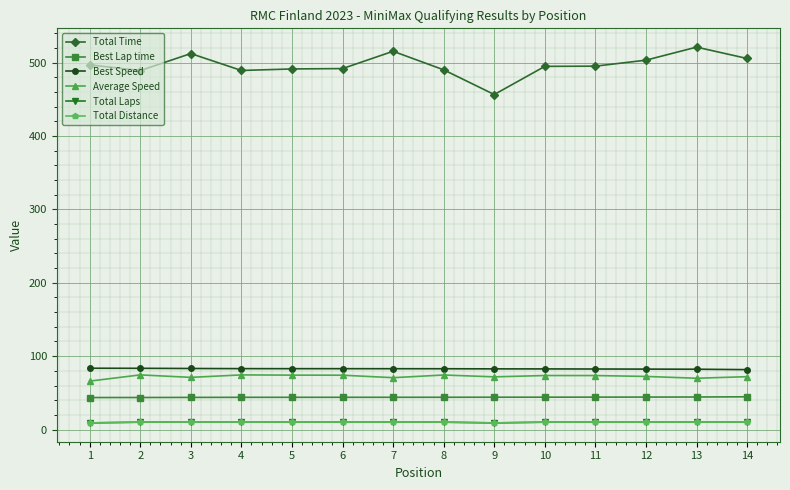

How many values in the Total Time series exceed 495?

7